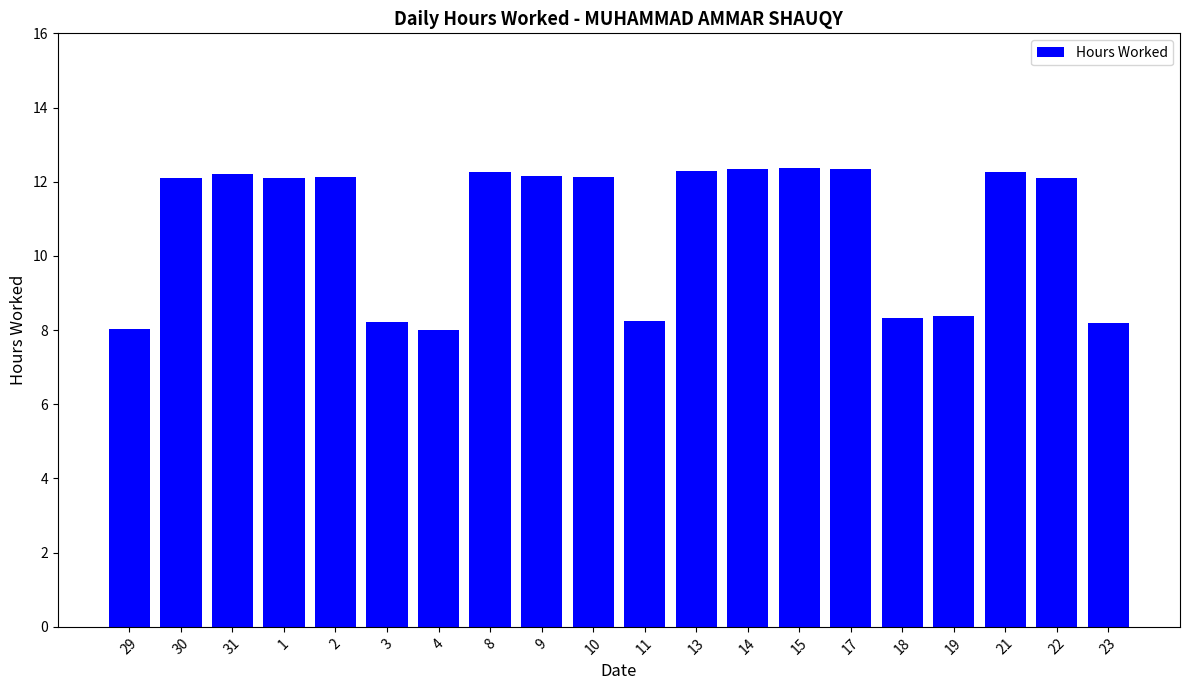

At which label does the data first exceed 12?

30